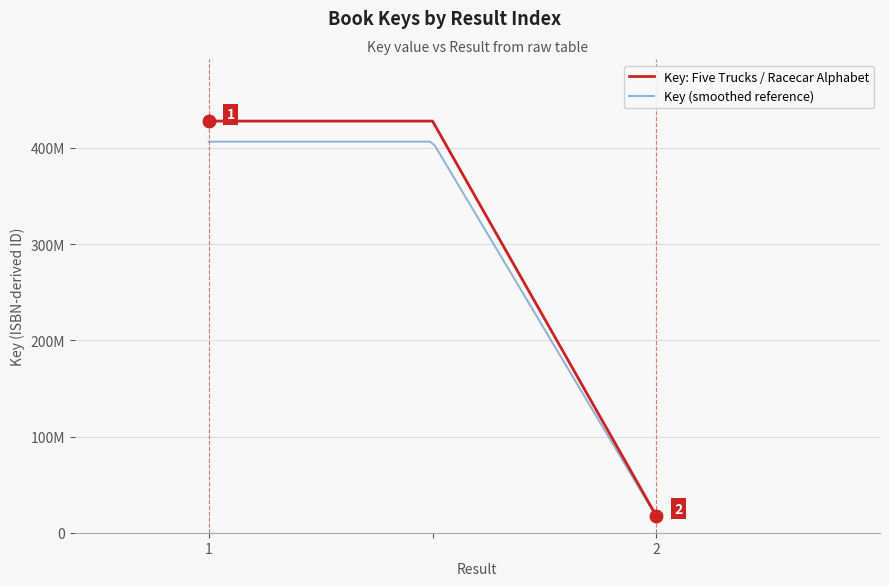

What position from the right is 1?

3